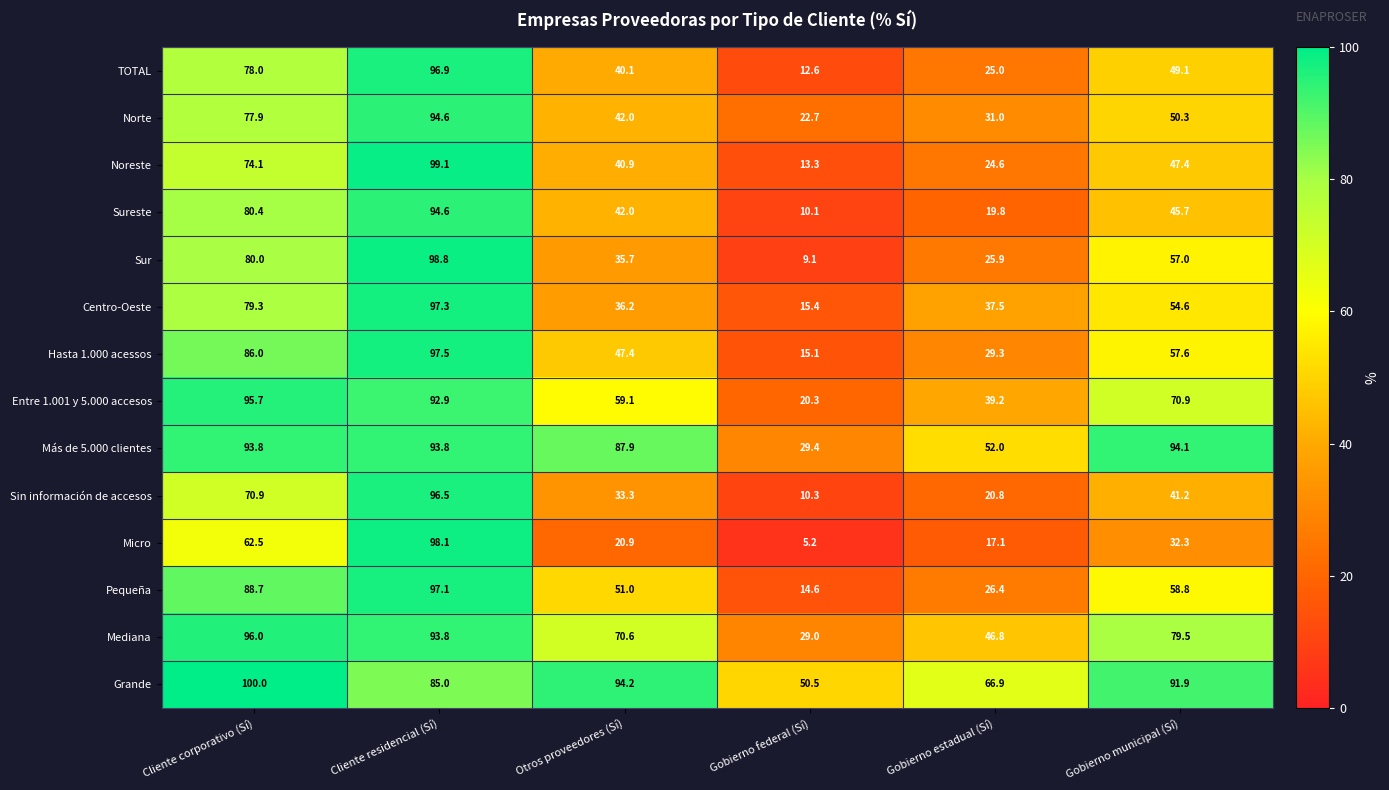

What is the total value across all series at Cliente residencial (Sí)?

1336.0